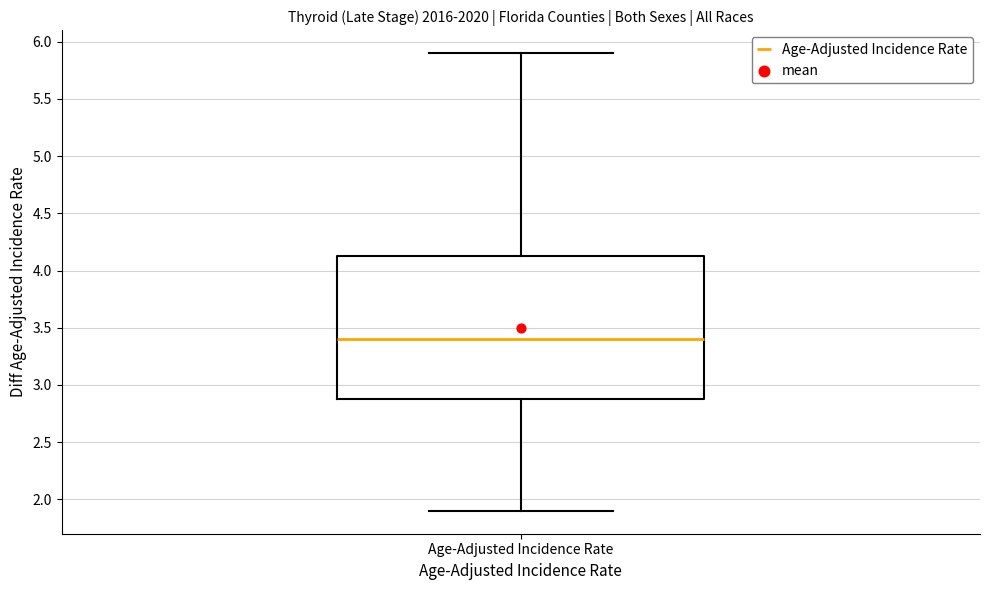

Where does the lower whisker of the box for Age-Adjusted Incidence Rate end on the y-axis? The values are not printed on the chart, so give them approximately, as read against the axis.

1.90